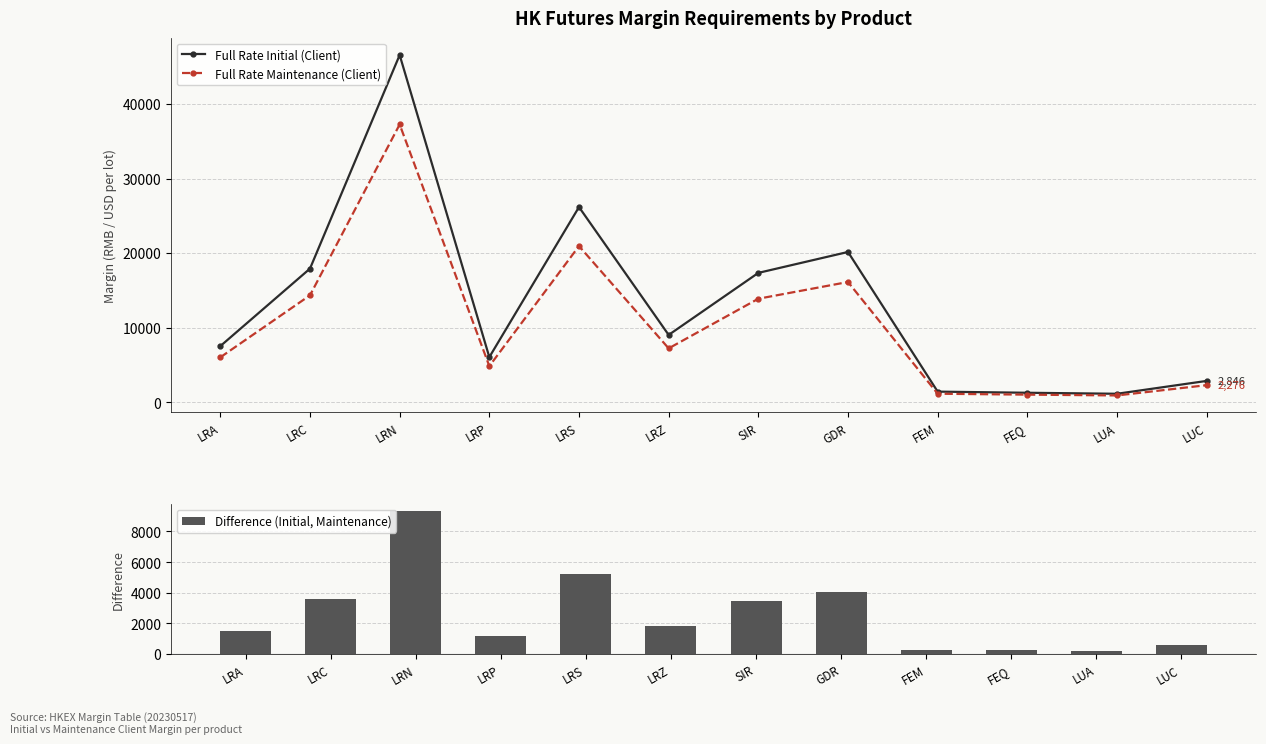

Rank the categories by Full Rate Initial (Client) value from highest to lowest.

LRN, LRS, GDR, LRC, SIR, LRZ, LRA, LRP, LUC, FEM, FEQ, LUA